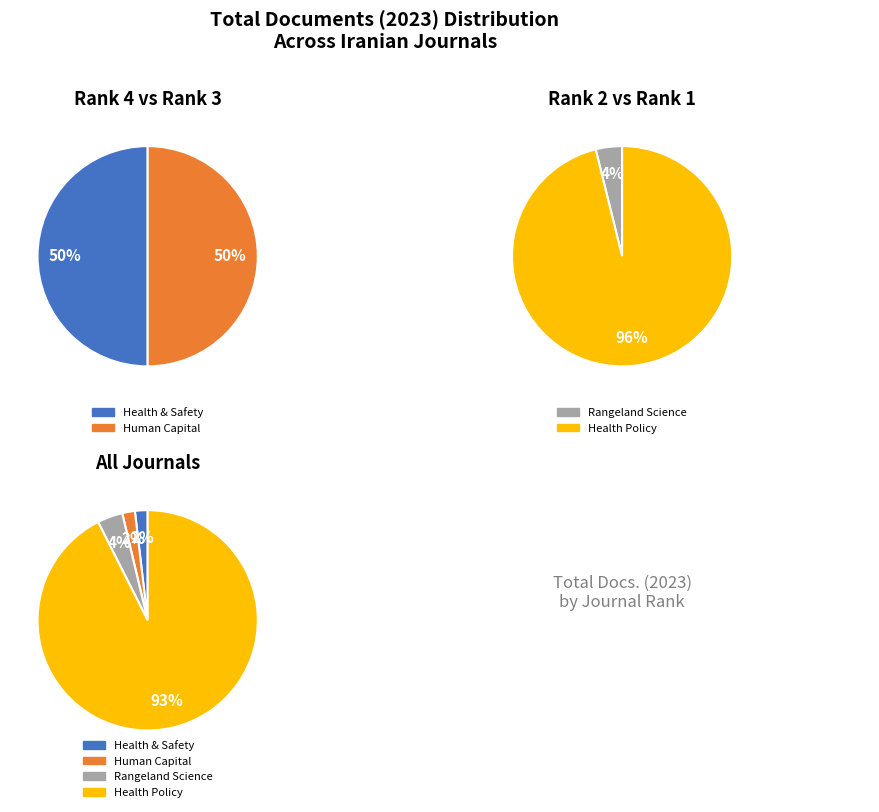

To the nearest percent, what is the average slice percentage?

25%